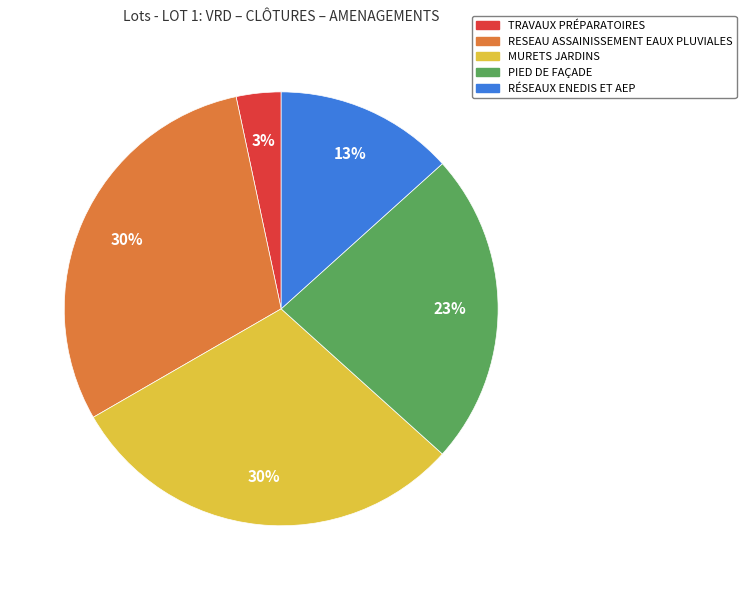

Is there any slice that represents more than half of the pie?

No